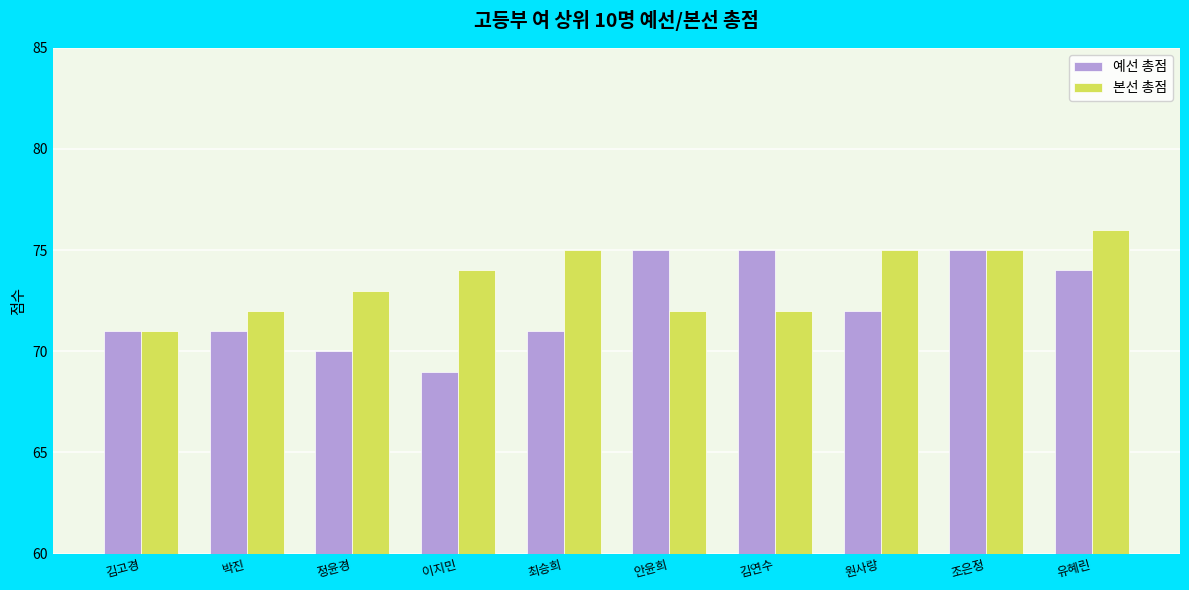

List the series in order of their overall mean, highest first.

본선 총점, 예선 총점